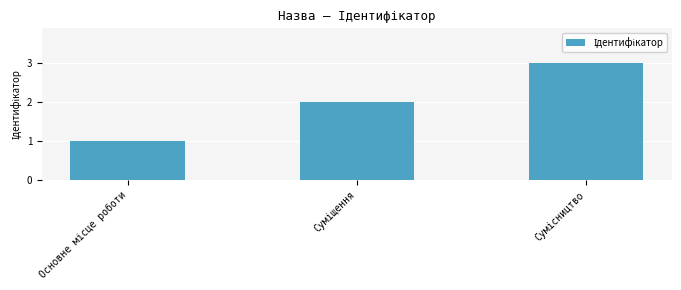

What is the greatest value displayed?

3